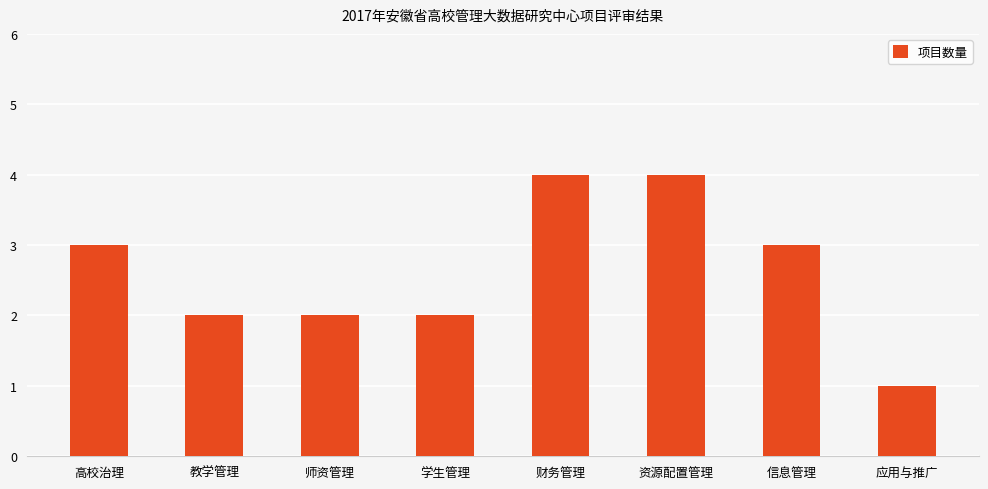

What is the difference between the values at 应用与推广 and 信息管理?

2